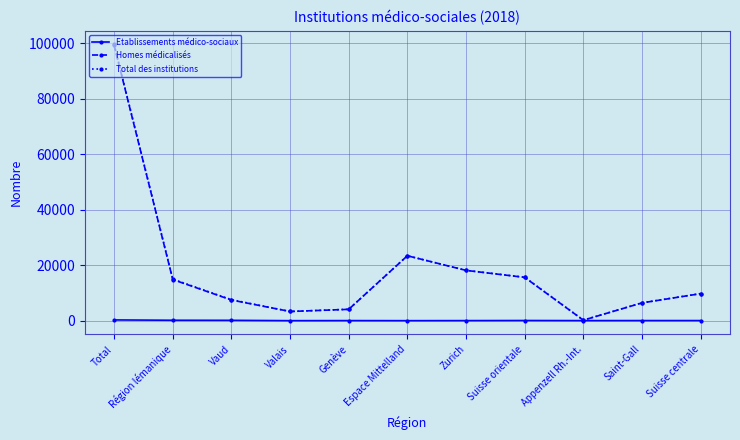

What is the label of the 5th point from the right?

Zurich